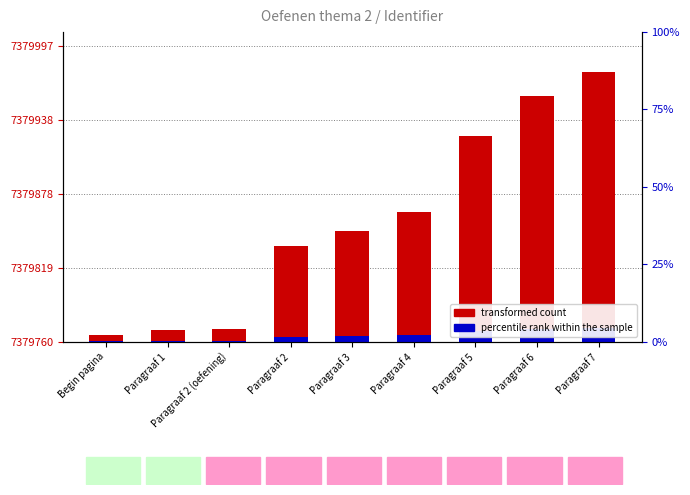

At which label does transformed count reach its peak?

Paragraaf 7